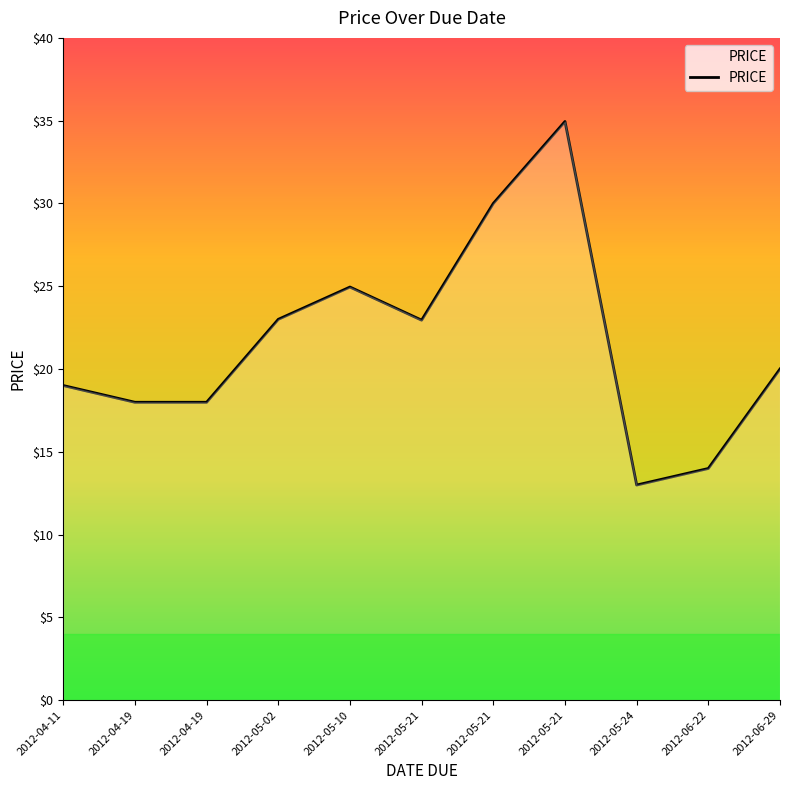

Does the chart have visible grid lines?

No